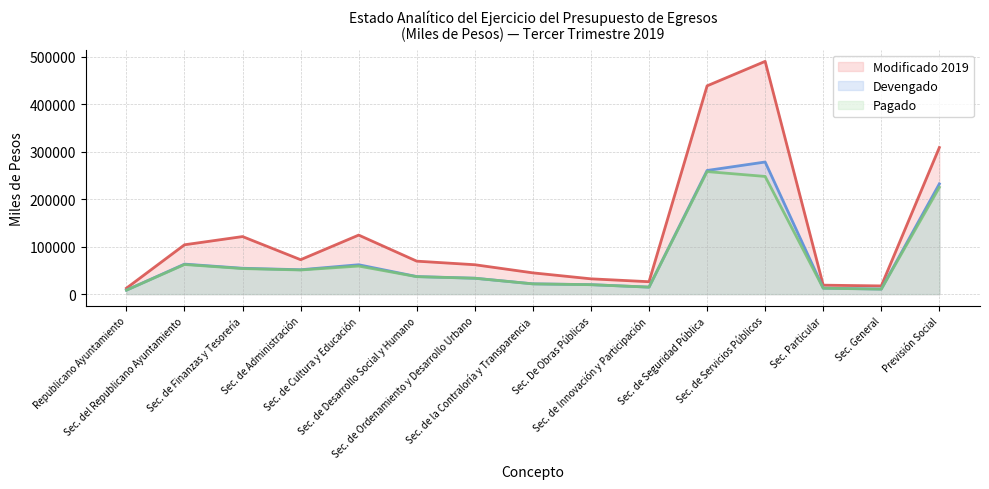

True or false: Devengado and Pagado cross at least once.

False